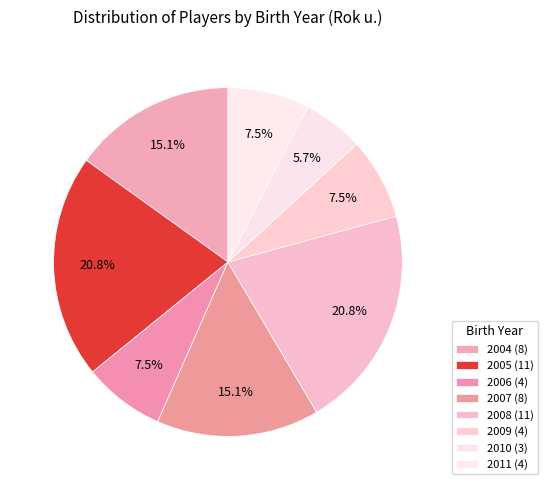

To the nearest percent, what is the combined percentage of 2005 and 2006?

28%